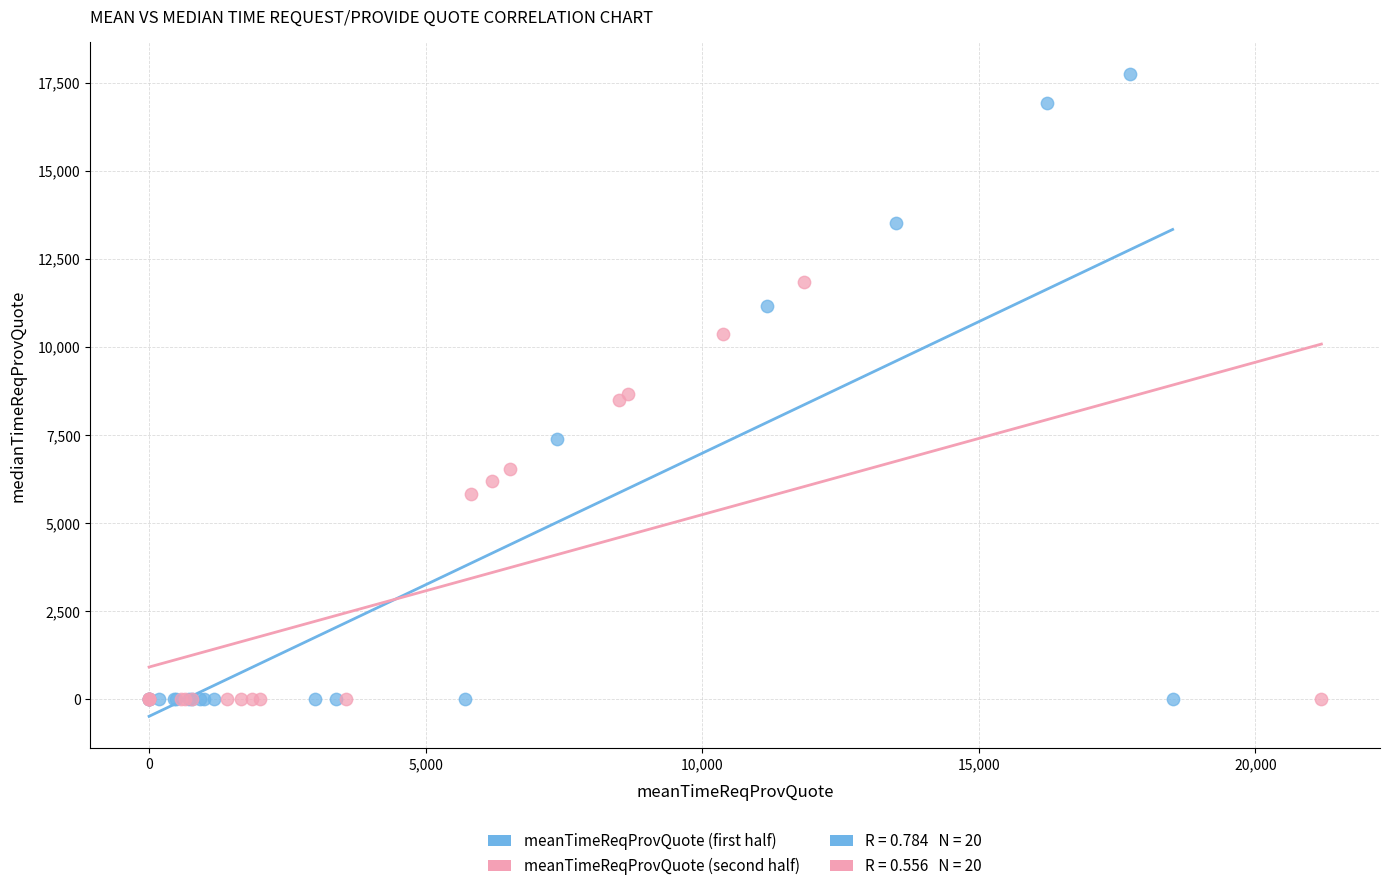

Which series reaches the maximum Y coordinate?

meanTimeReqProvQuote (first half)